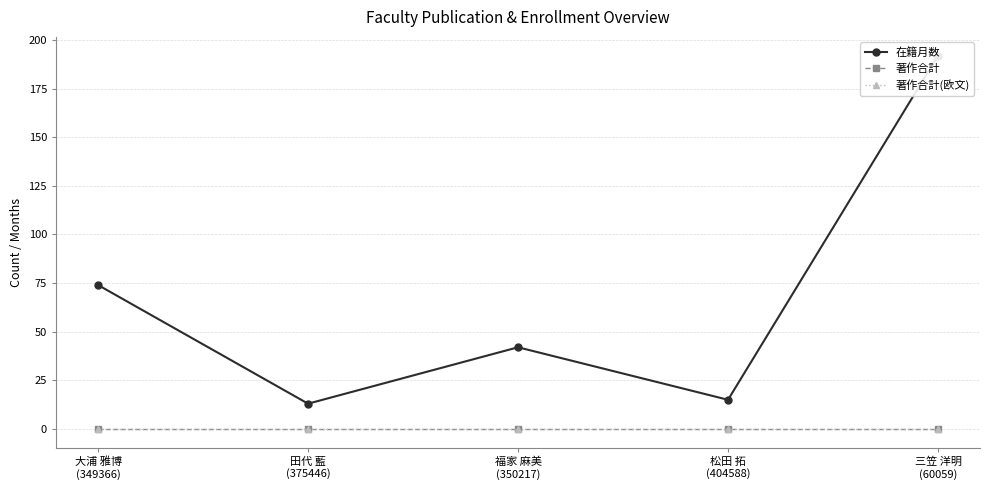

Count the number of categories in the chart.

5